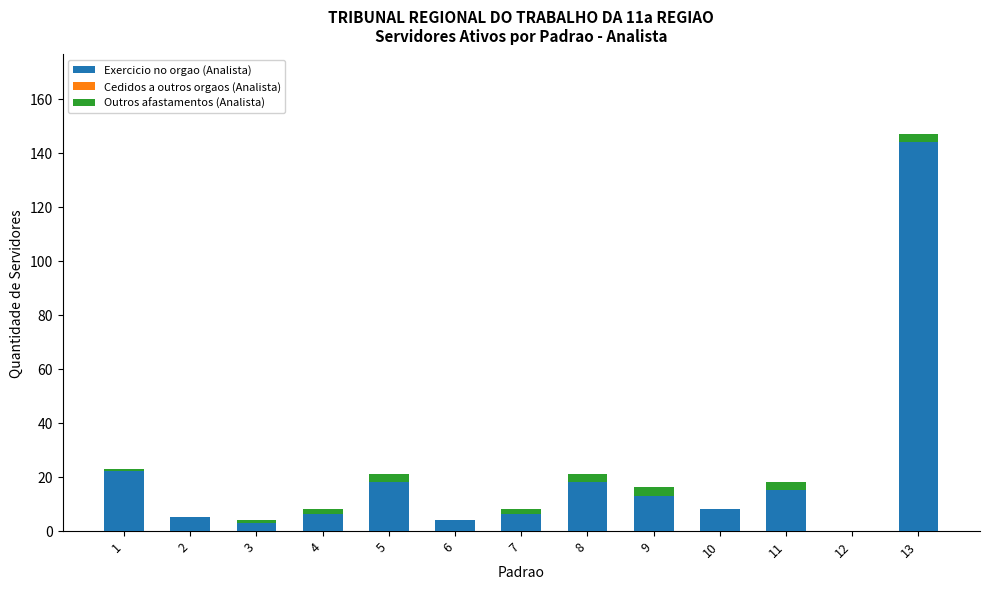

How many data points does each series have?

13